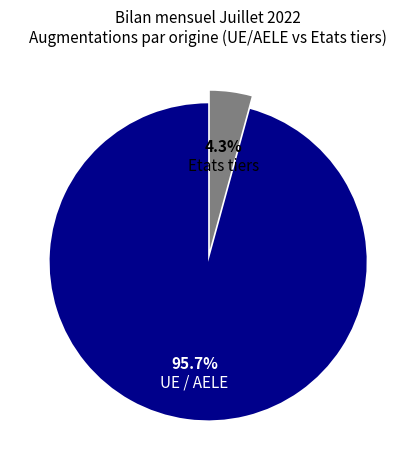

To the nearest percent, what is the difference between the Etats tiers and UE / AELE slice percentages?

91%